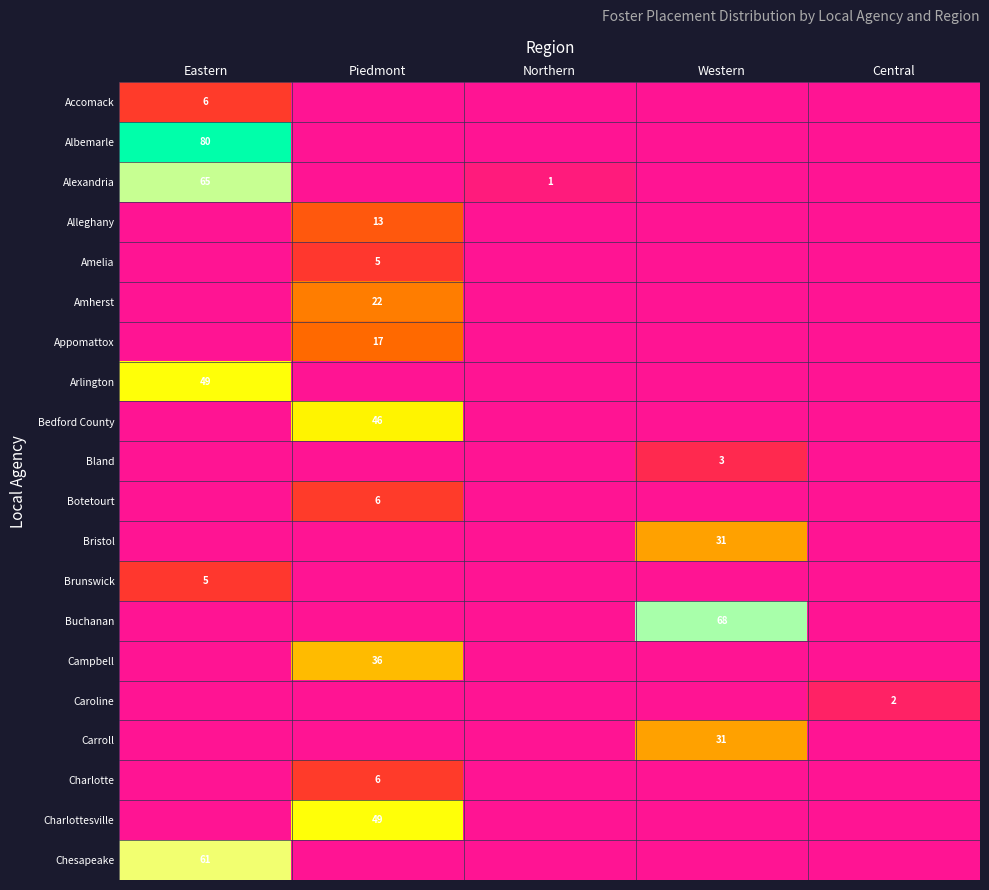

The value of Albemarle at Eastern is 141. True or false?

False